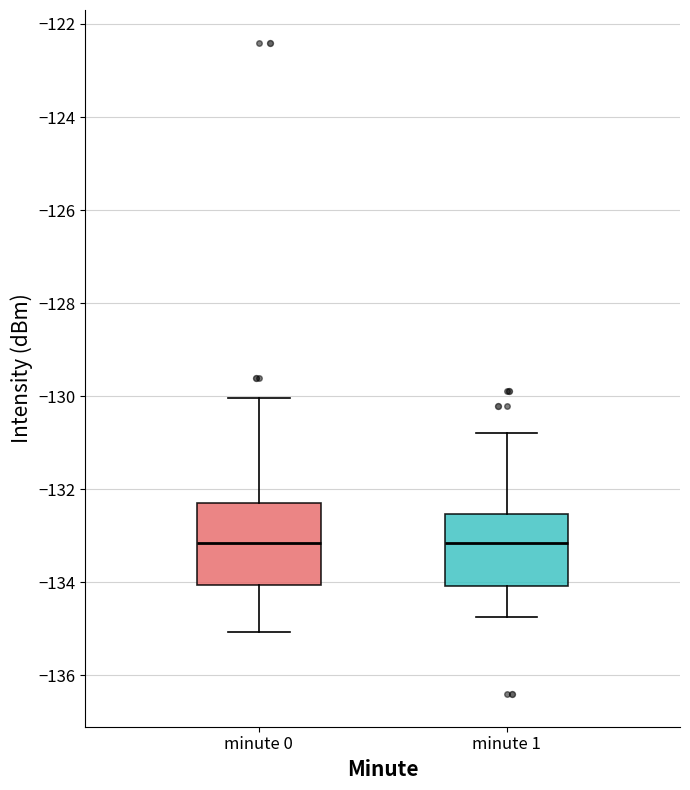

Where is the lower edge of the box for minute 1 on the y-axis? The values are not printed on the chart, so give them approximately, as read against the axis.

-134.0